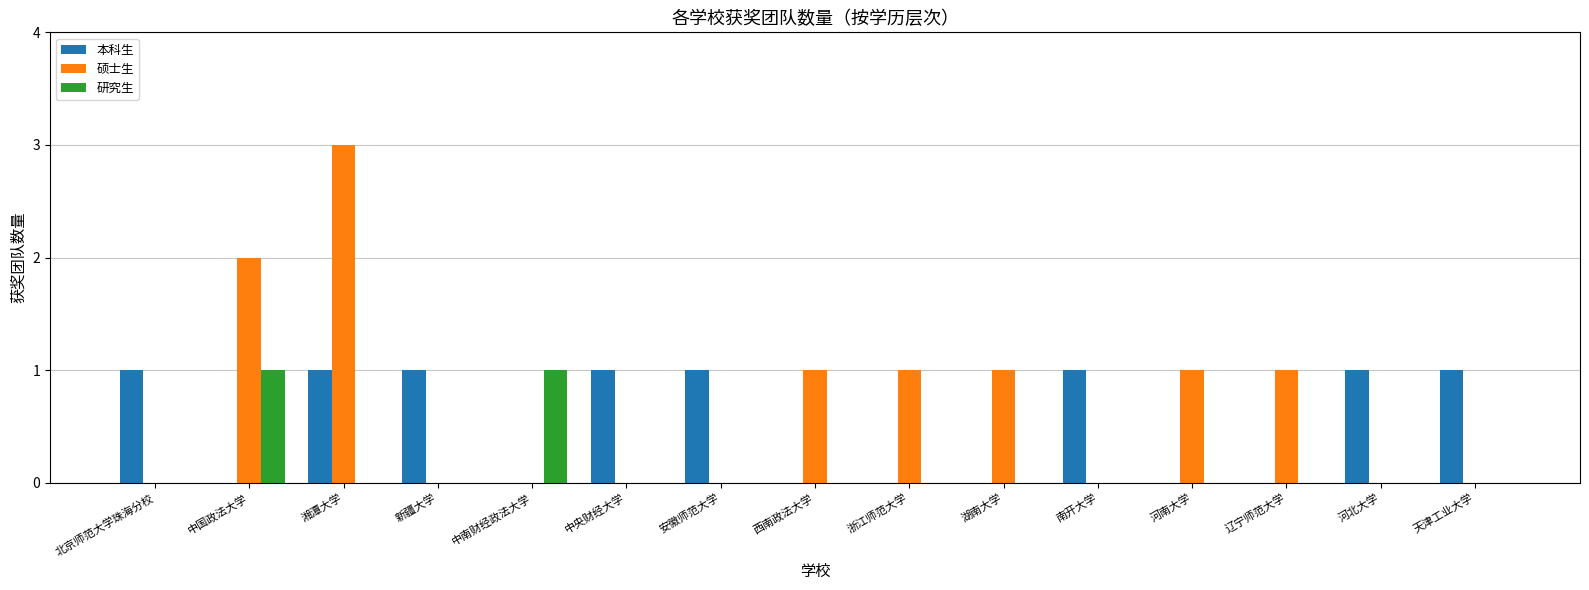

What is the total value across all series at 中央财经大学?

1